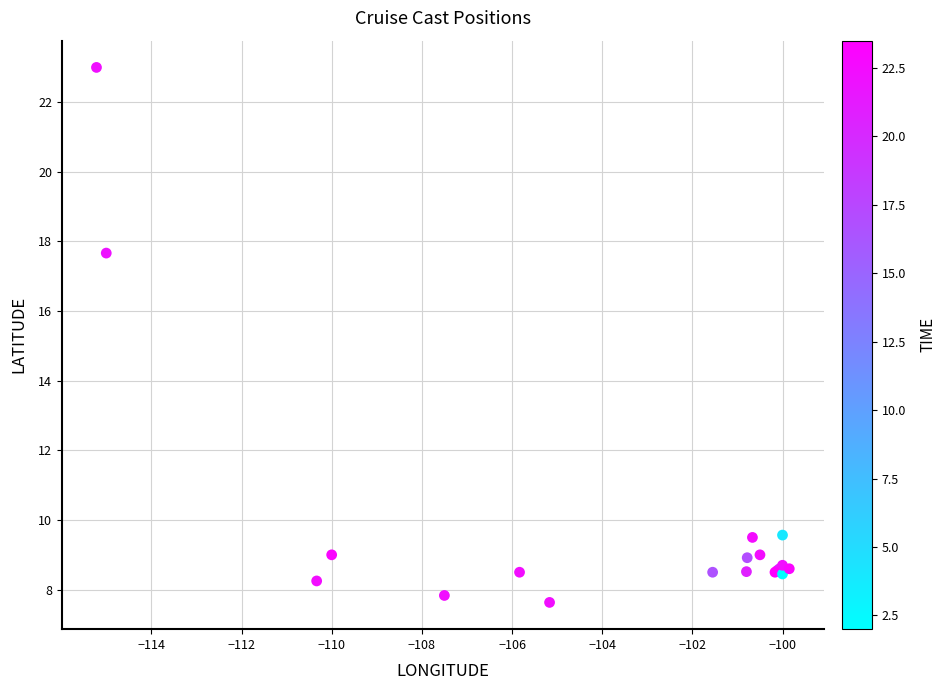

What Y value in the scatter plot is closest to 15?

17.7